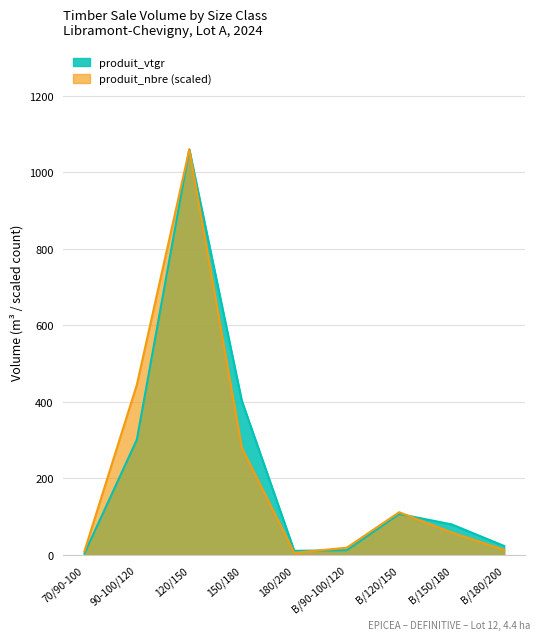

What is the sum of the produit_vtgr values at B/150/180 and 90-100/120?

380.9